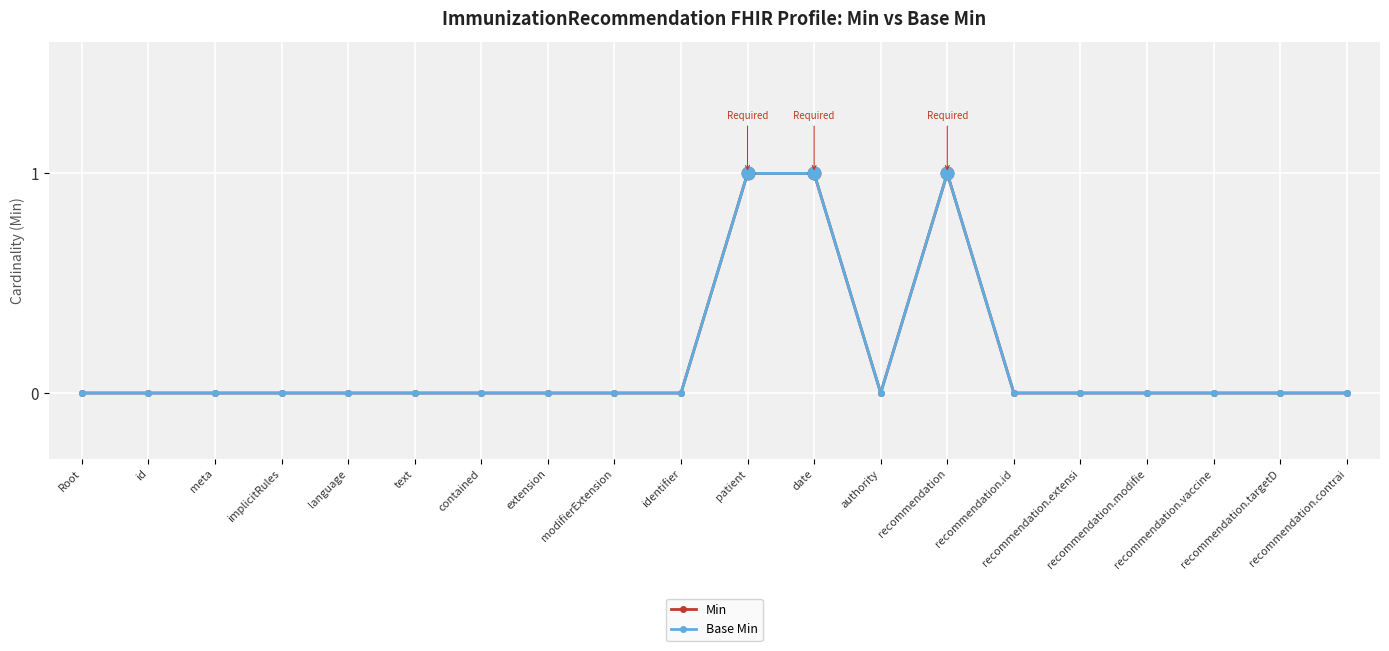

True or false: Min and Base Min cross at least once.

False